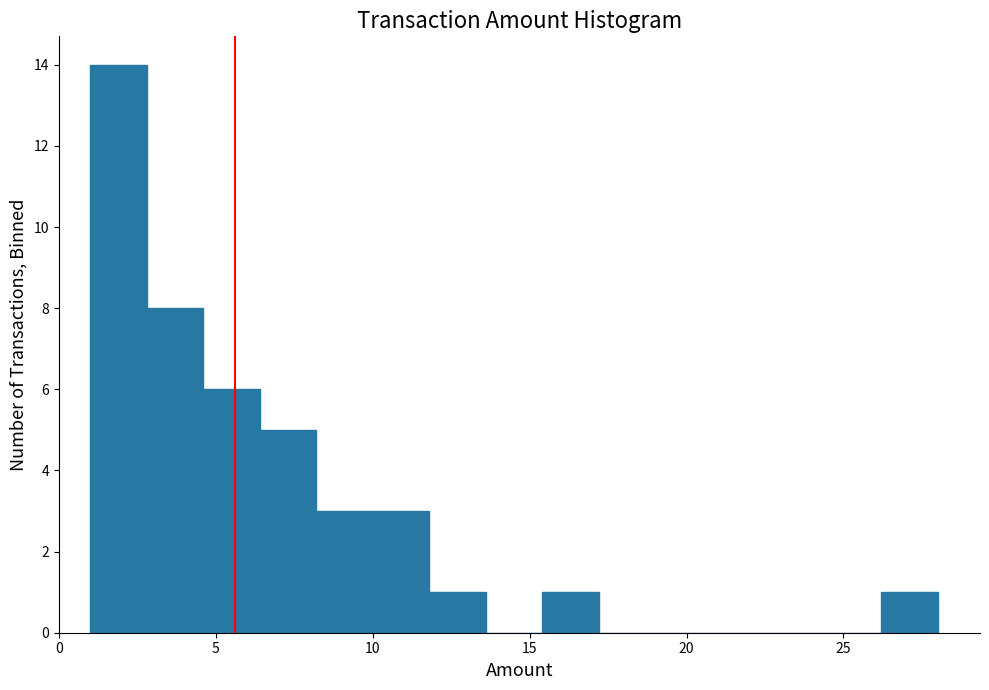

Read against the x-axis, roughly where is the centre of the tallest bar?

2.0